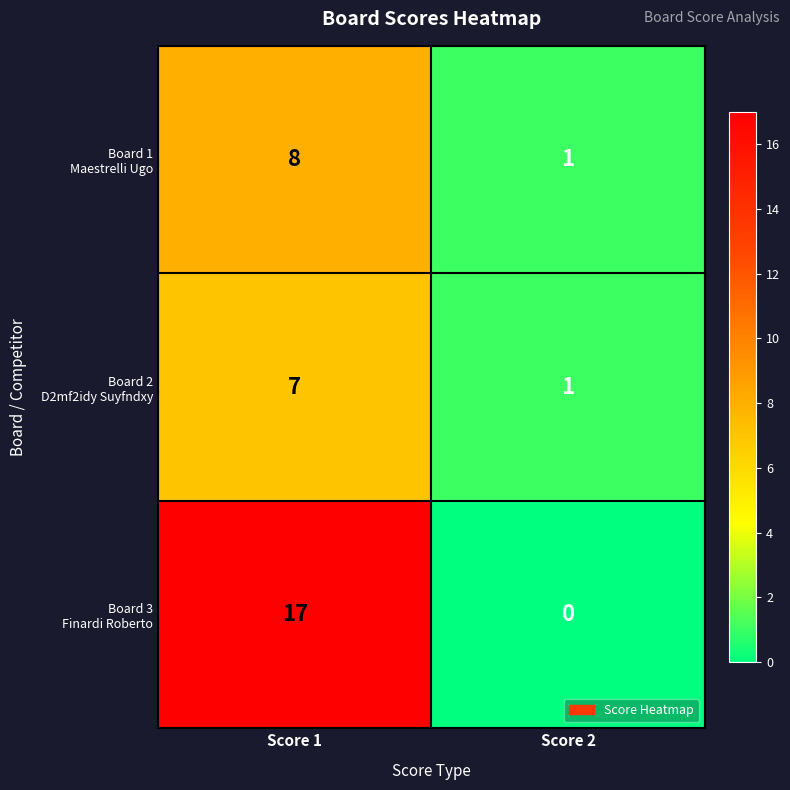

What is the total value across all series at Score 1?

32